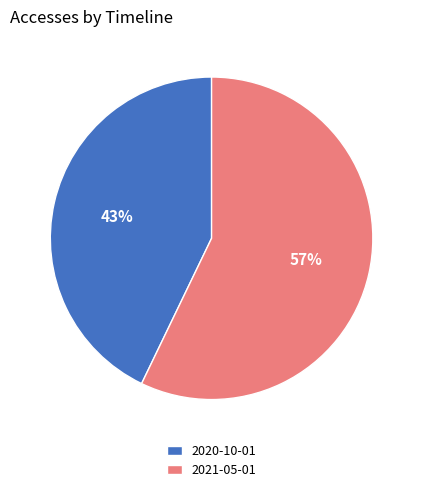

To the nearest percent, what is the difference between the largest and smallest slice percentages?

14%